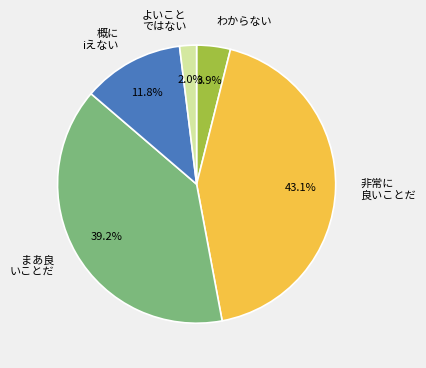

Between まあ良 いことだ and よいこと ではない, which is larger?

まあ良 いことだ